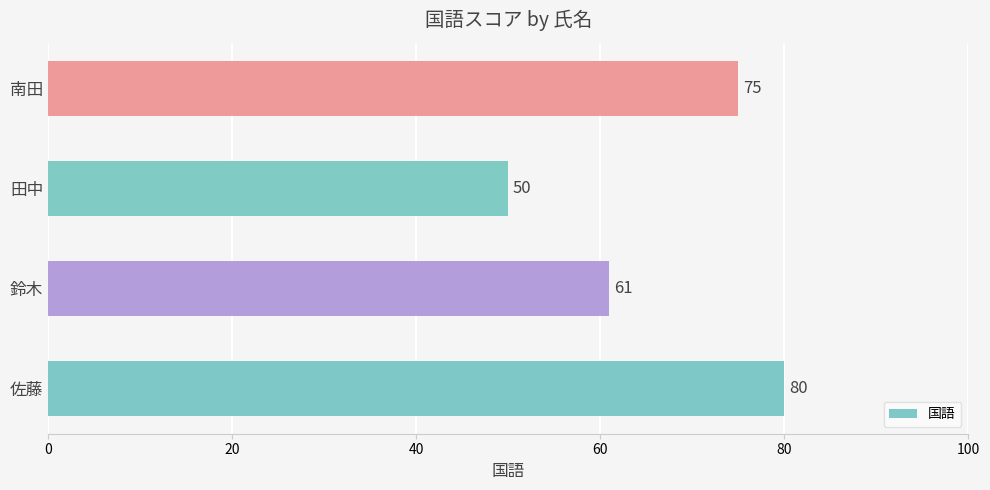

List the labels in order of value, smallest first.

田中, 鈴木, 南田, 佐藤